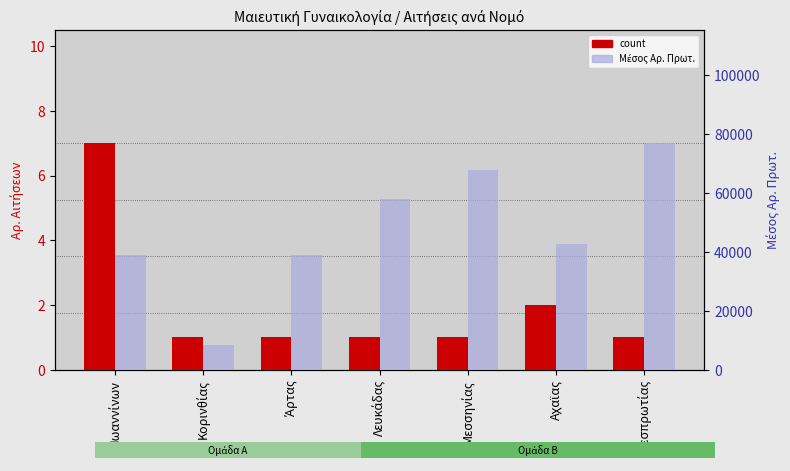

What is the smallest value displayed?

1